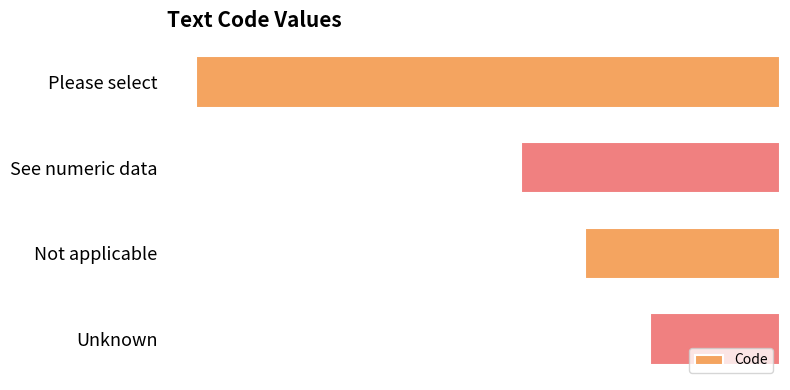

What is the greatest value displayed?

-2